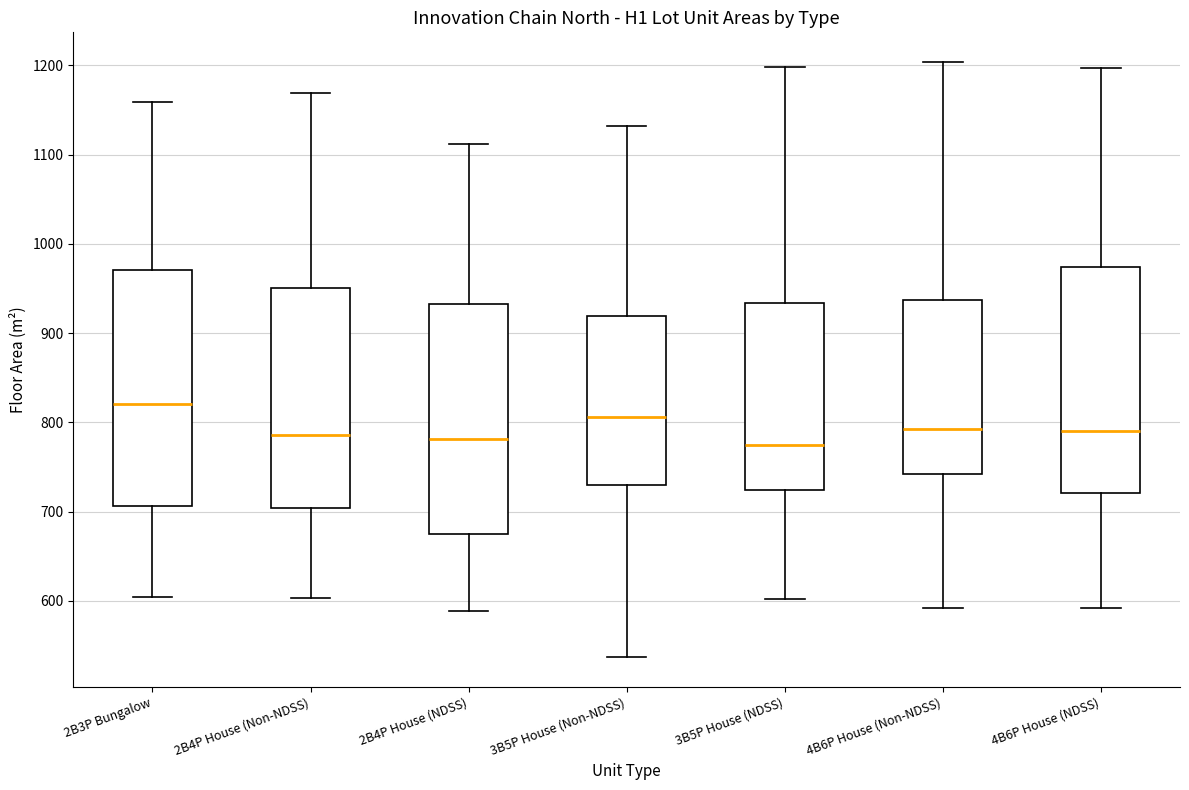

Where does the median line of the box for 4B6P House (NDSS) sit on the y-axis? The values are not printed on the chart, so give them approximately, as read against the axis.

790